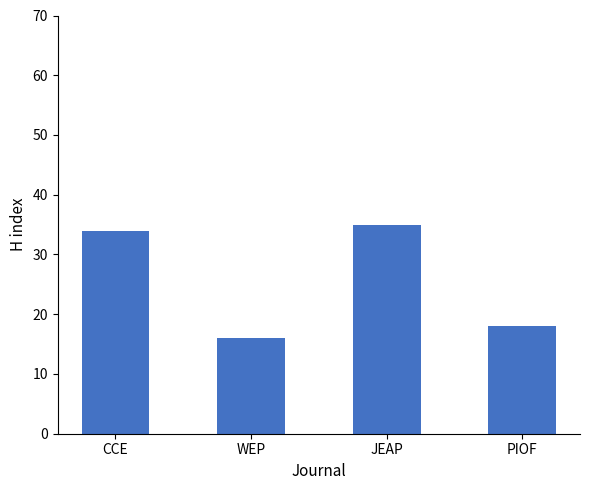

Rank the categories by value from highest to lowest.

JEAP, CCE, PIOF, WEP